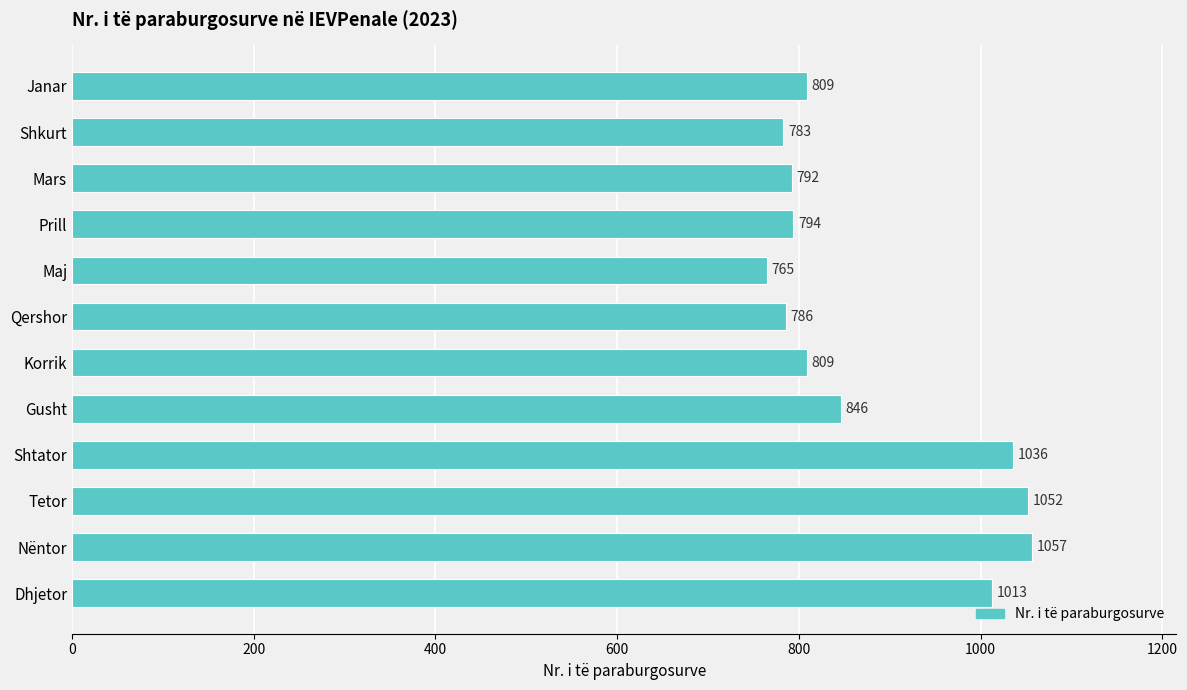

The value at Mars is 1081. True or false?

False